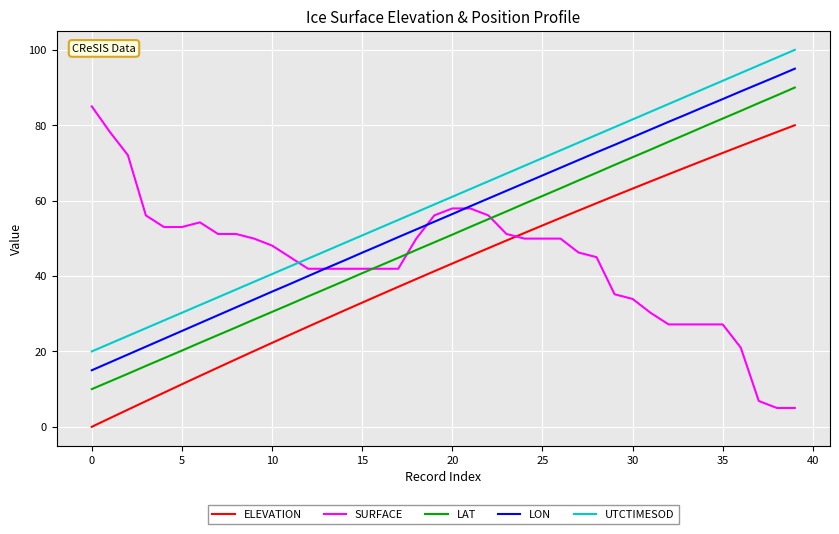

True or false: UTCTIMESOD and ELEVATION intersect in this chart.

False